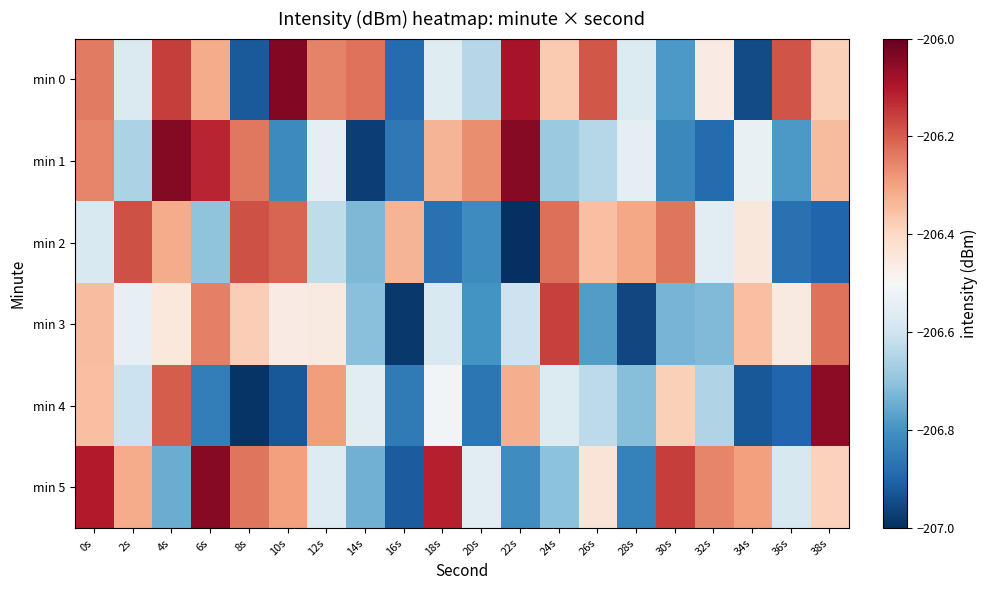

What is the greatest value displayed?

-206.0